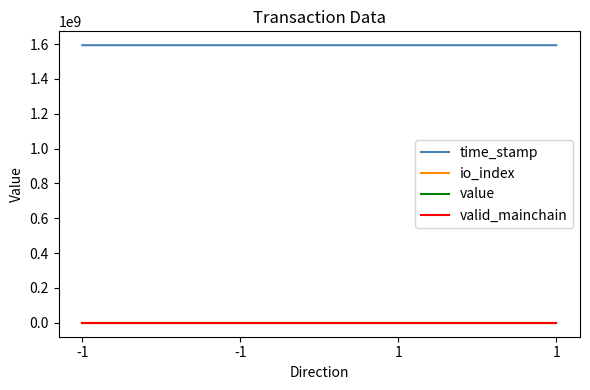

Is this an area chart (filled region under the line)?

No